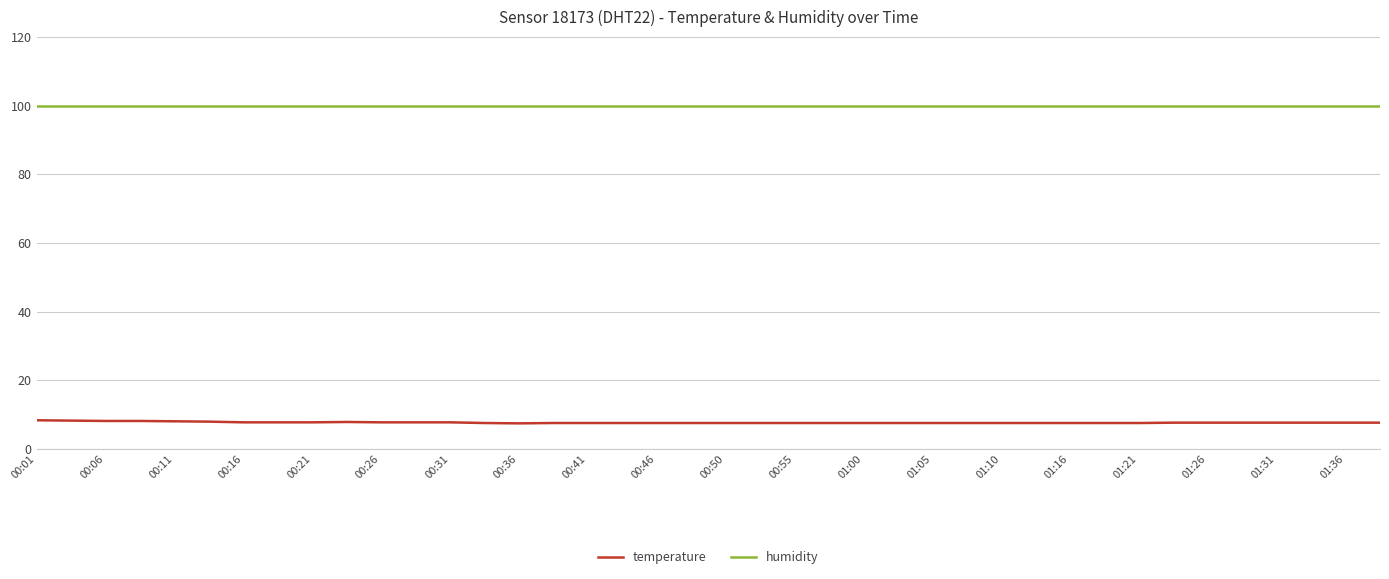

What is the greatest value displayed?

99.9